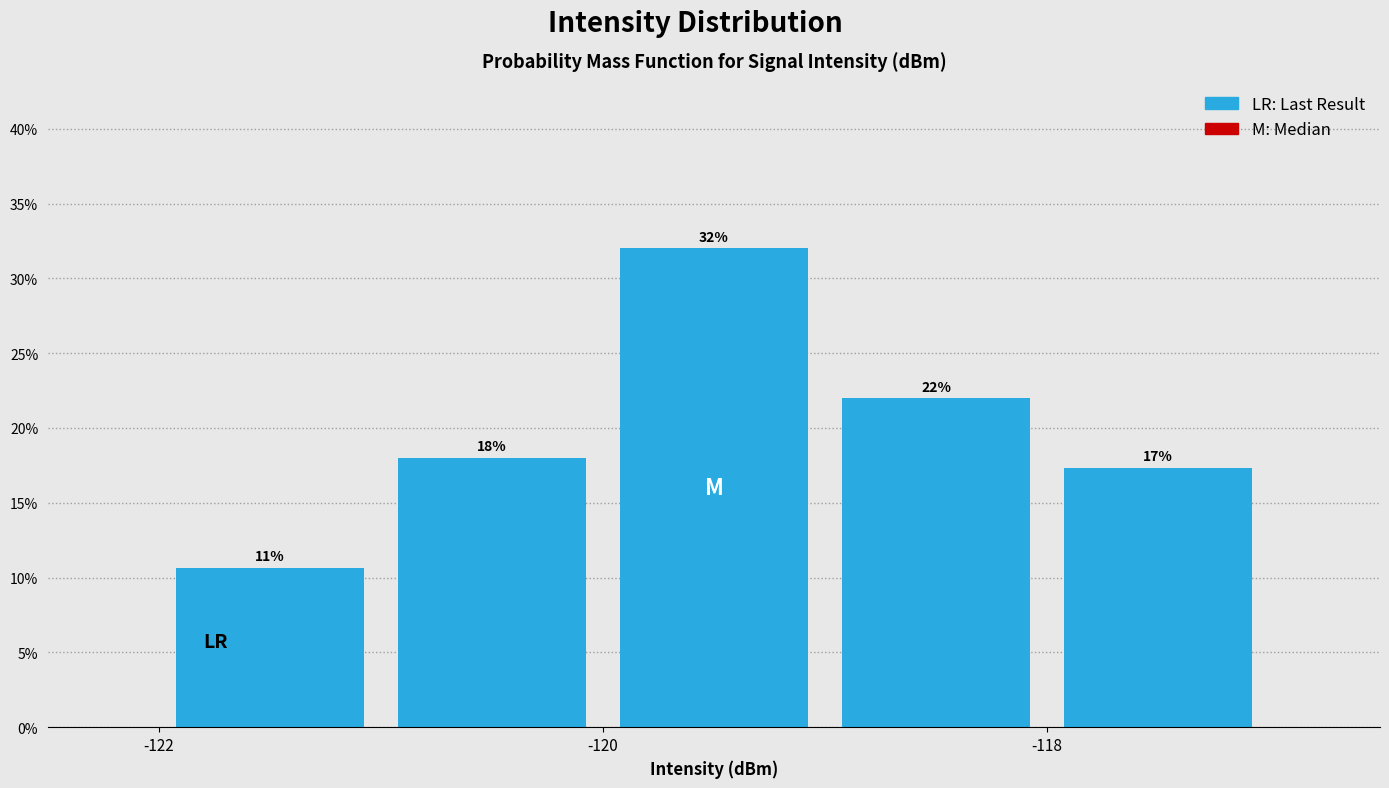

Which range on the x-axis has the tallest bar?

-120 to -119